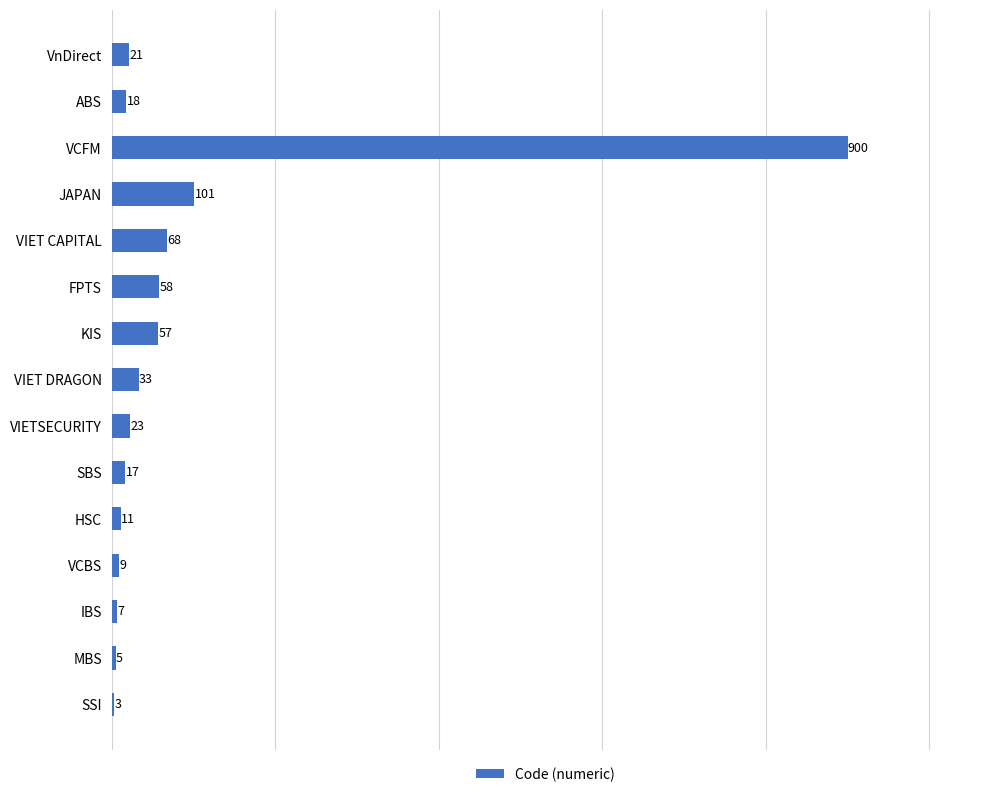

The chart shows a value of 17 at SBS. True or false?

True